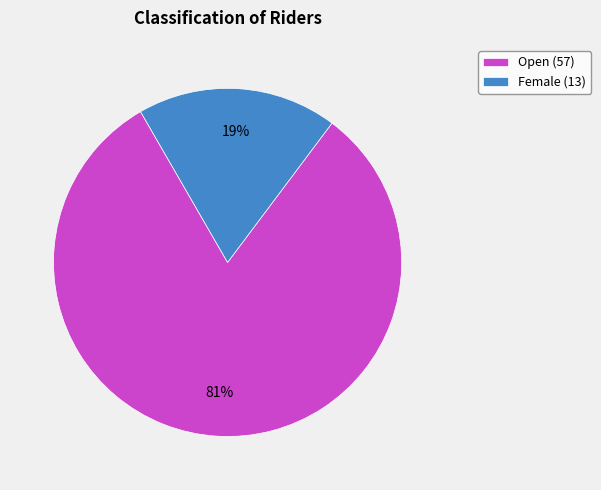

How many slices are in this pie chart?

2